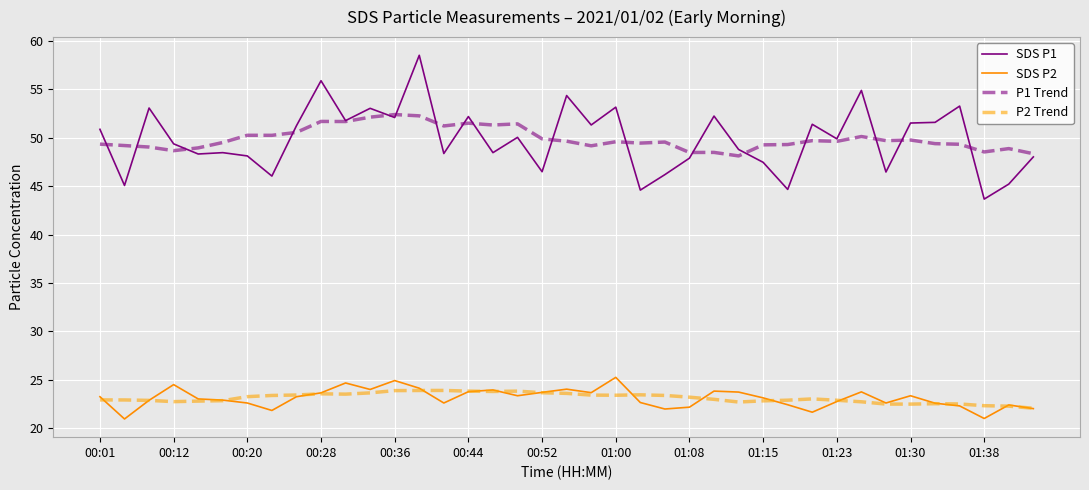

What is the maximum value shown in the chart?

58.5